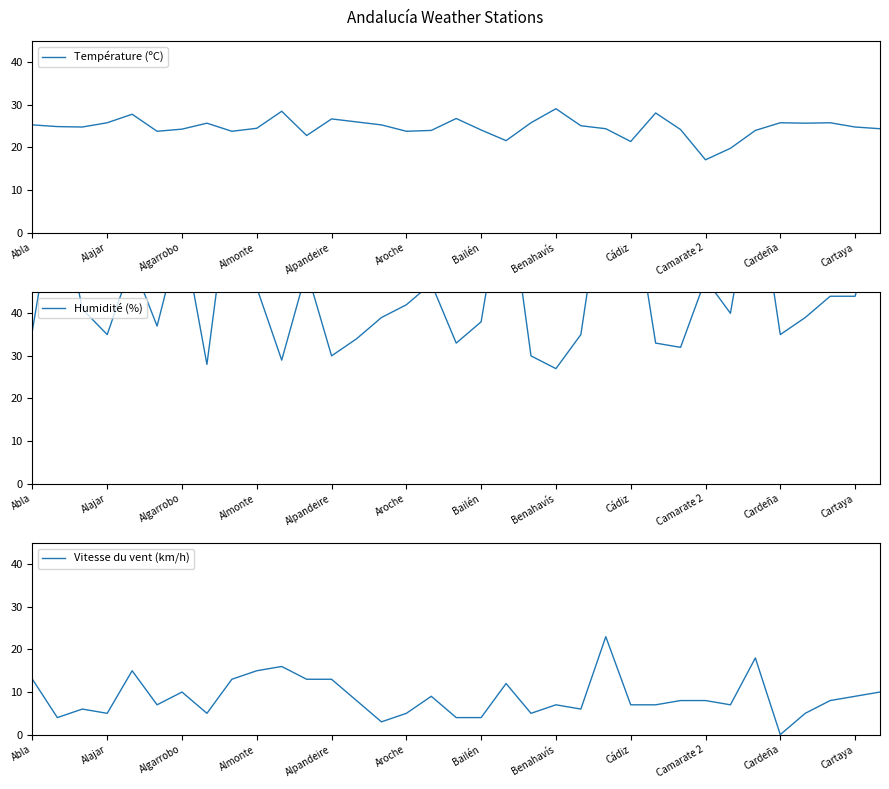

What is the sum of all Humidité (%) values?

1583.0